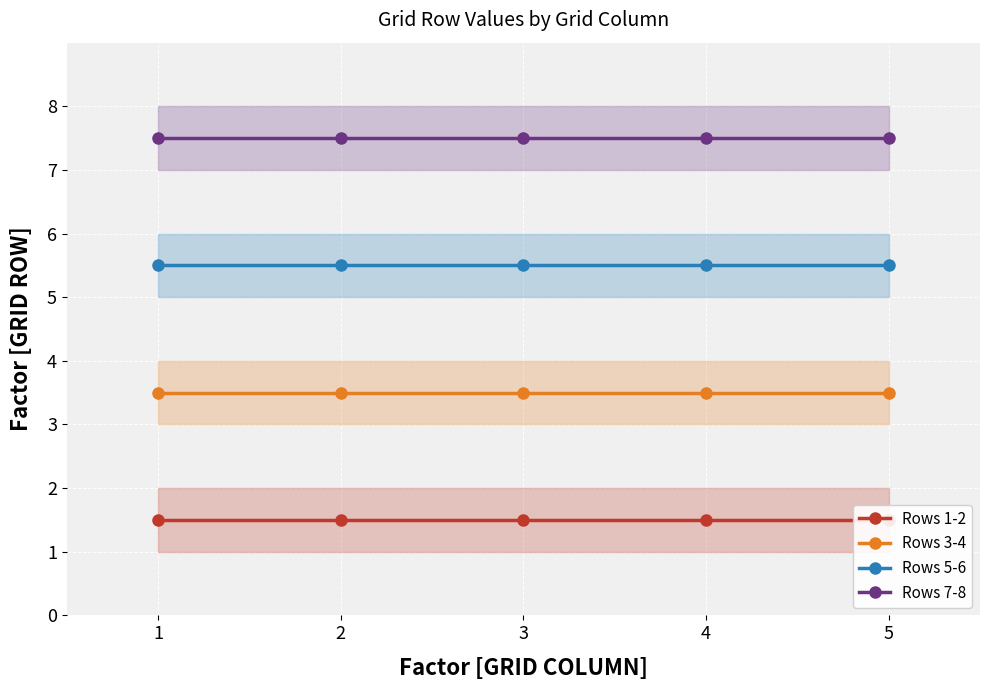

Which category has the highest value across all series?

1